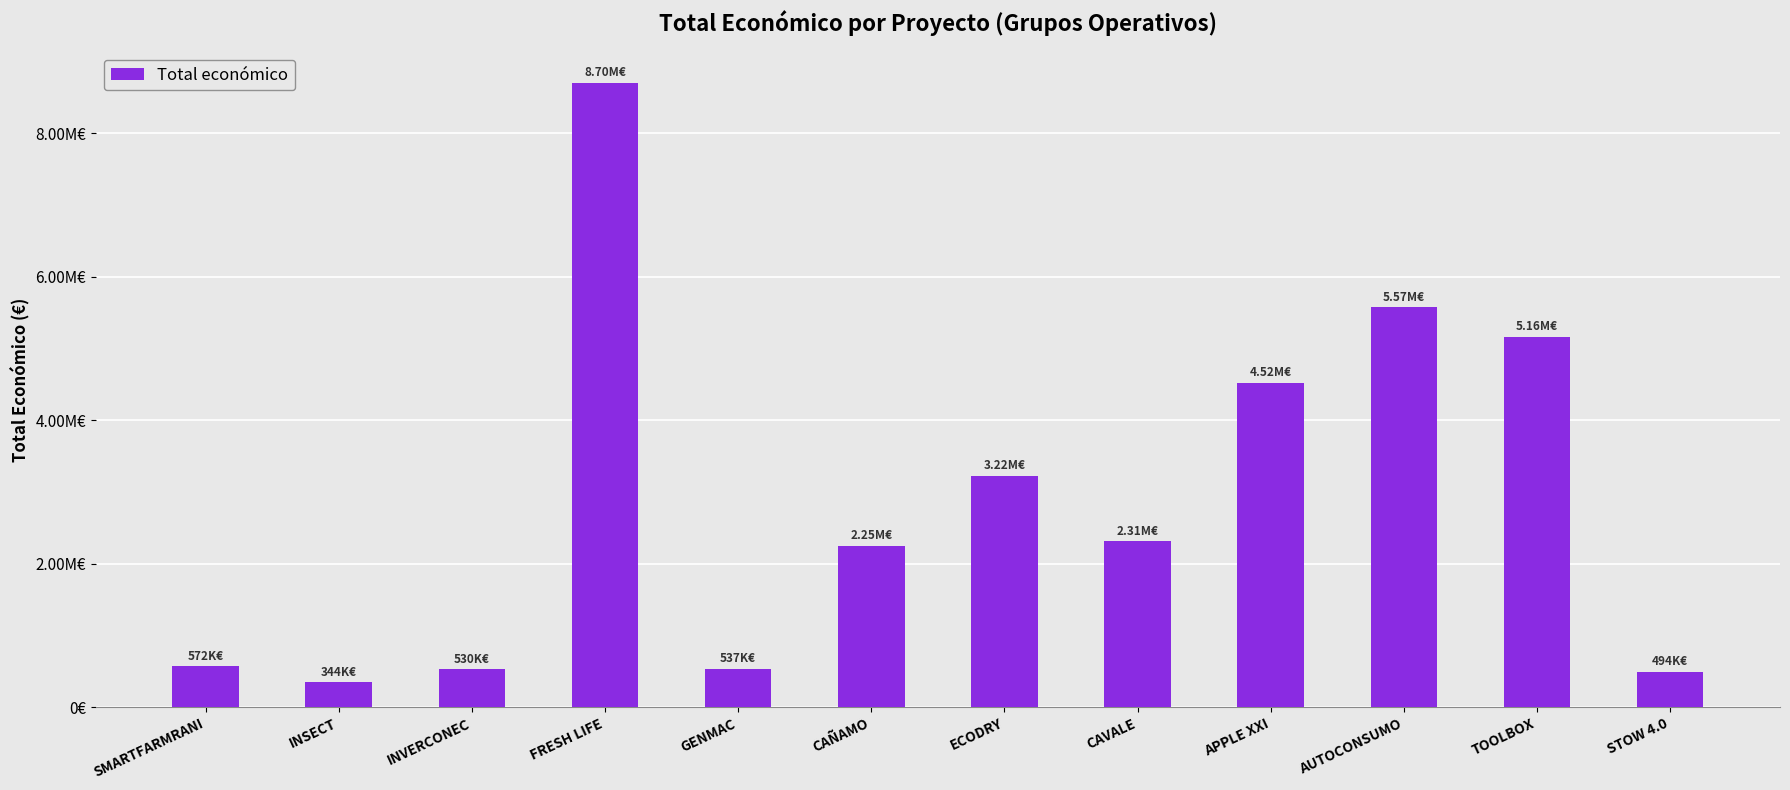

List the labels in order of value, smallest first.

INSECT, STOW 4.0, INVERCONEC, GENMAC, SMARTFARMRANI, CAÑAMO, CAVALE, ECODRY, APPLE XXI, TOOLBOX, AUTOCONSUMO, FRESH LIFE